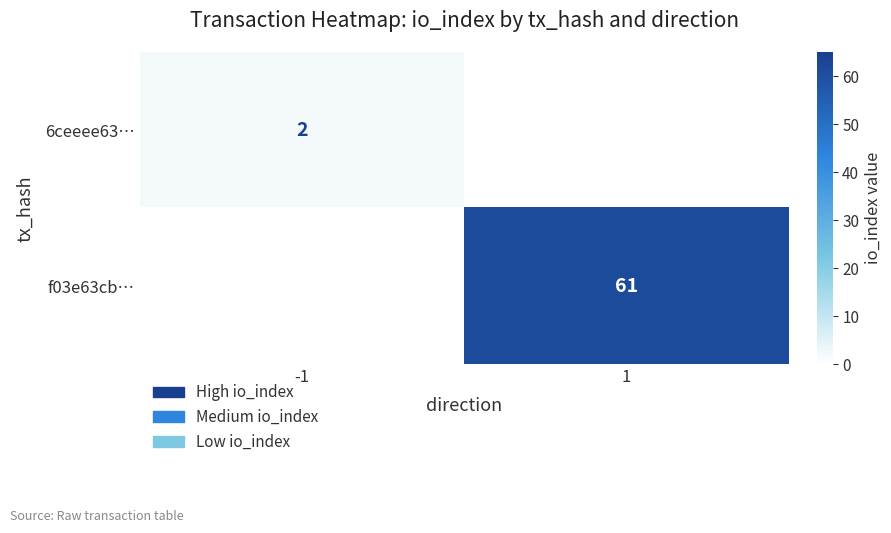

At which category does the chart reach its peak across all series?

1